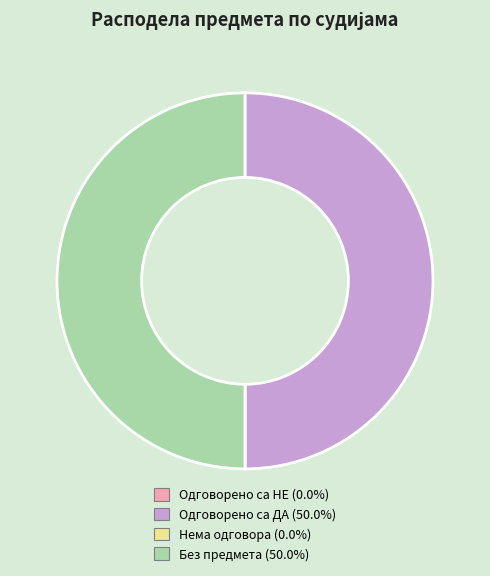

Do Без предмета (50.0%) and Одговорено са ДА (50.0%) together represent more than half of the pie?

Yes